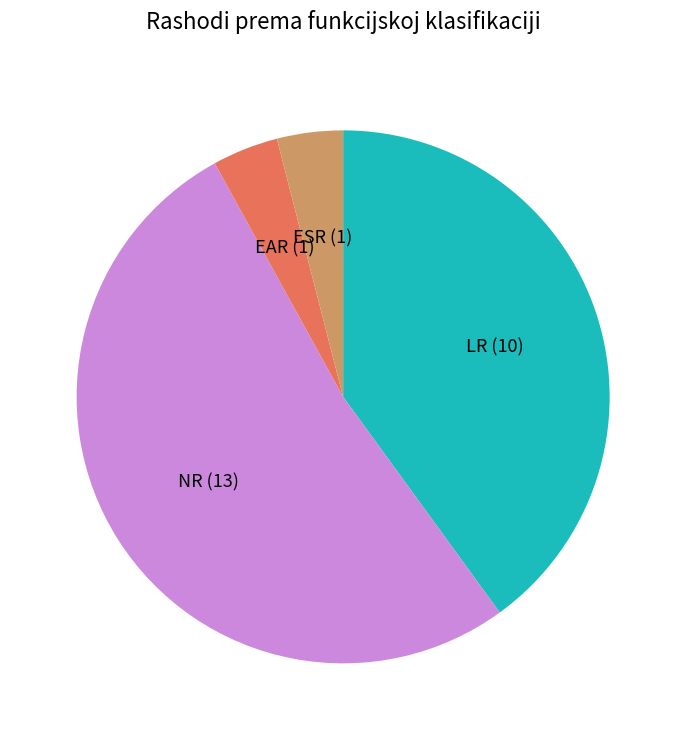

Does any single category account for the majority?

Yes